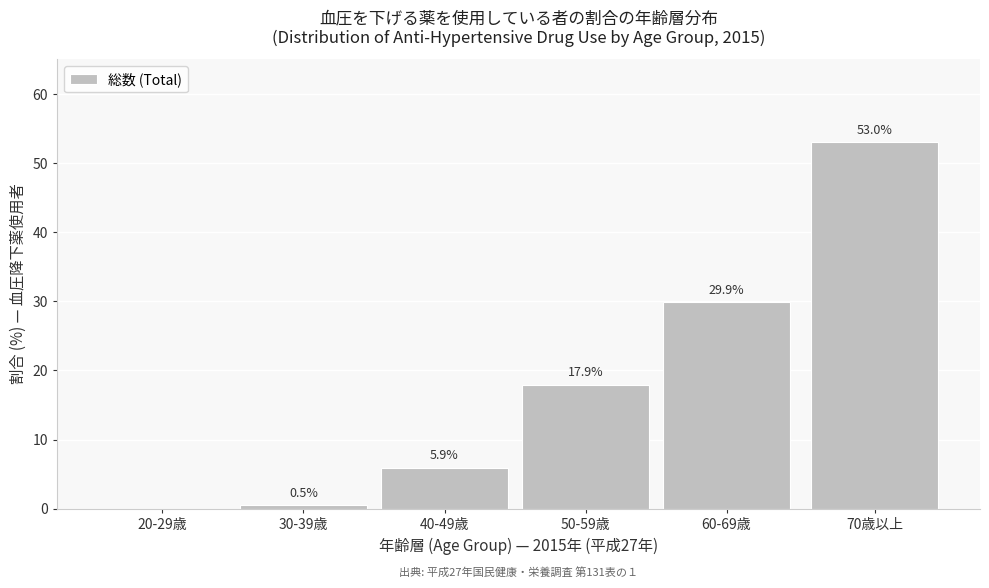

Reading left to right, extract all data points from this chart.

20-29歳=0.0	30-39歳=0.5	40-49歳=5.9	50-59歳=17.9	60-69歳=29.9	70歳以上=53.0